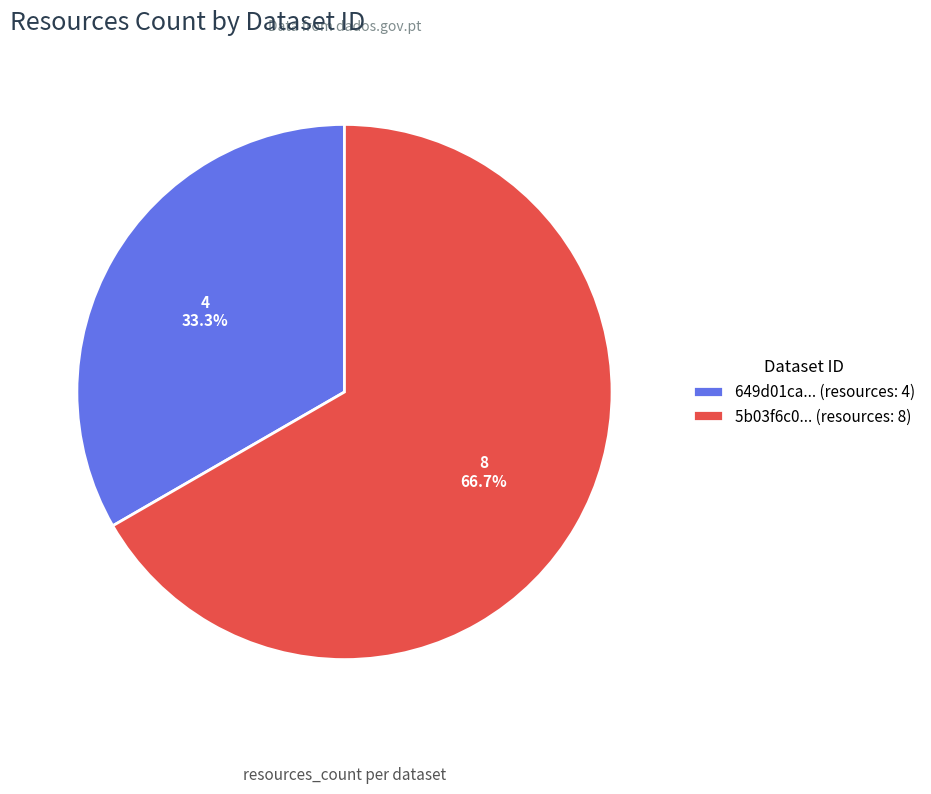

Is the sum of 649d01ca... (resources: 4) and 5b03f6c0... (resources: 8) greater than half?

Yes